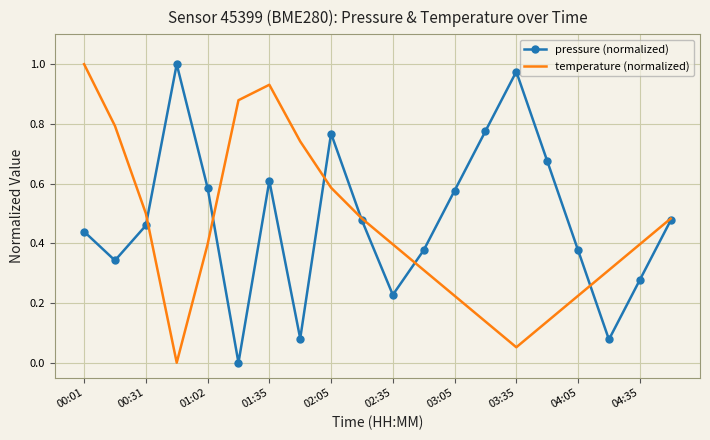

How many values in pressure (normalized) are above zero?

19